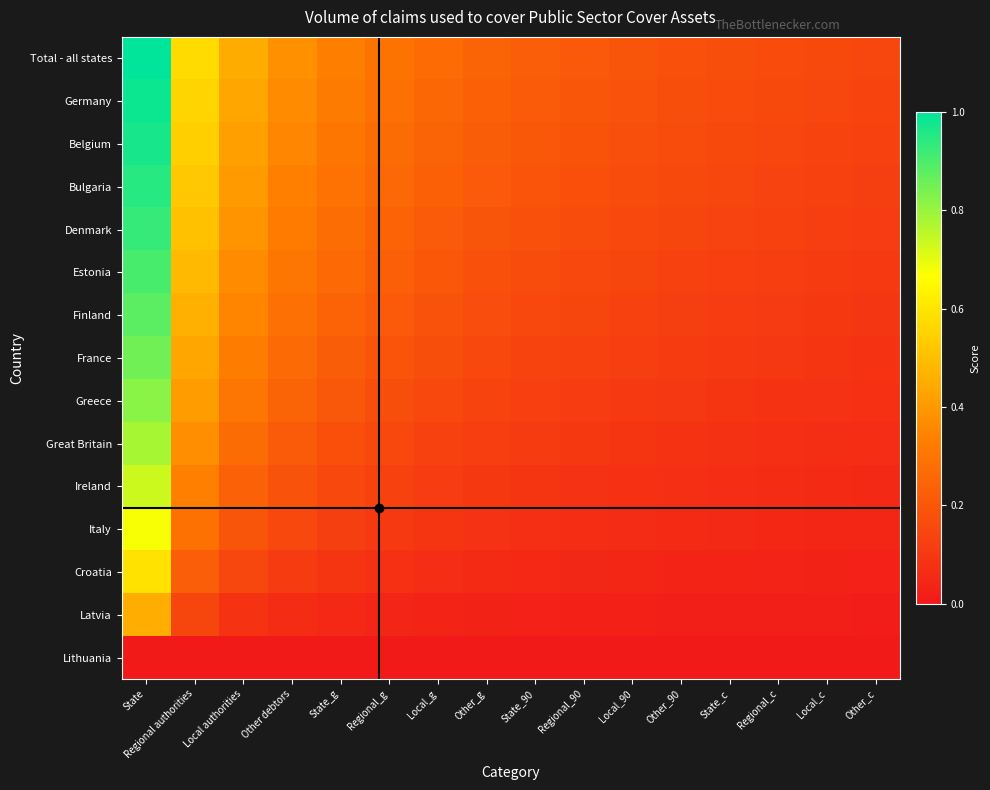

What is the total value across all series at Regional_90?

1.8